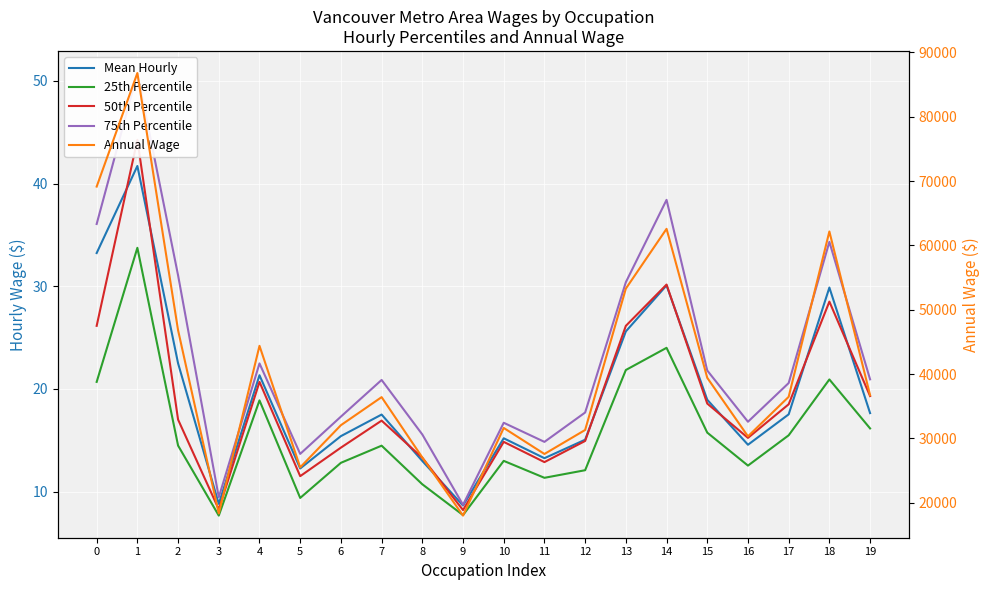

What is the value of the Annual Wage point at the 20th from the left?

36723.0